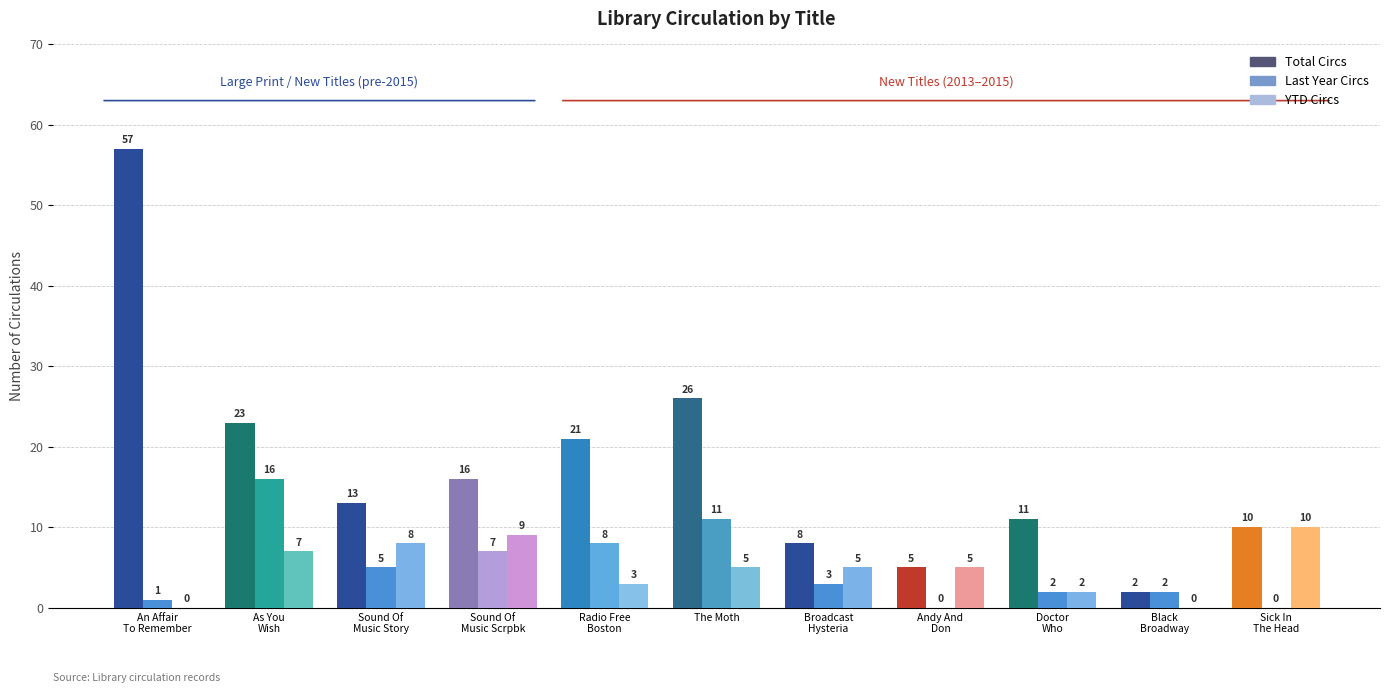

True or false: YTD Circs has a value of 7 at As You
Wish.

True